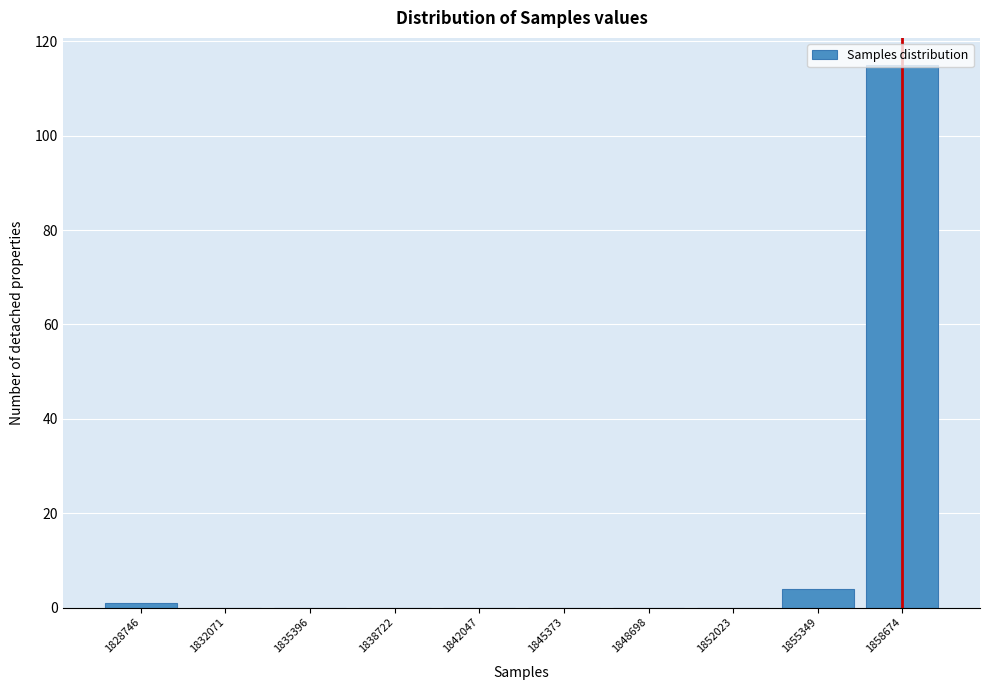

At which label is the value closest to 57?

1855349